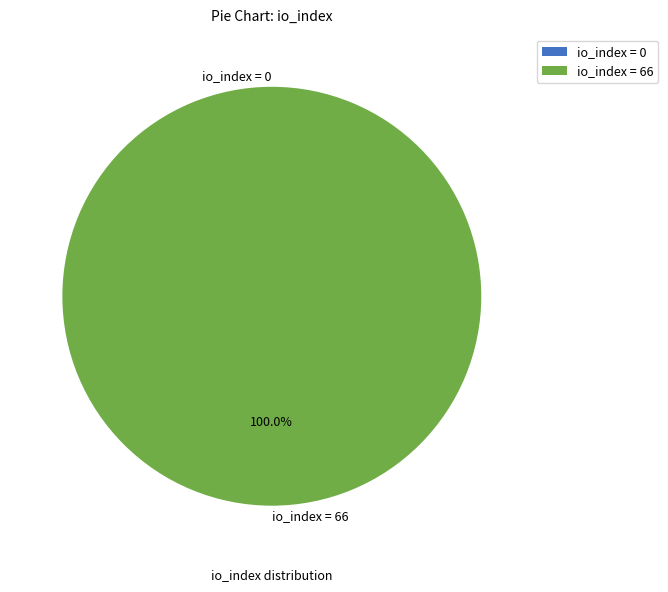

What portion of the pie excludes 0 (io_index)?

100.0%